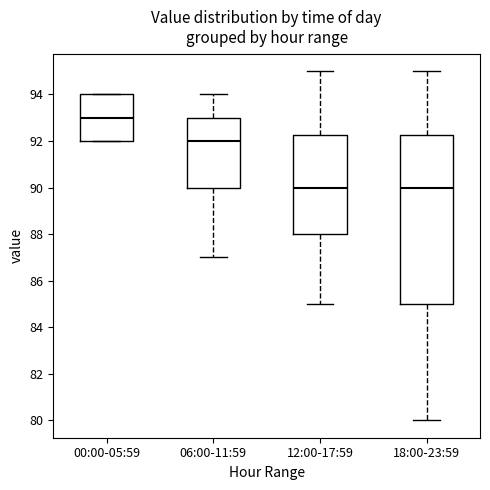

Which box's median line is the highest?

00:00-05:59